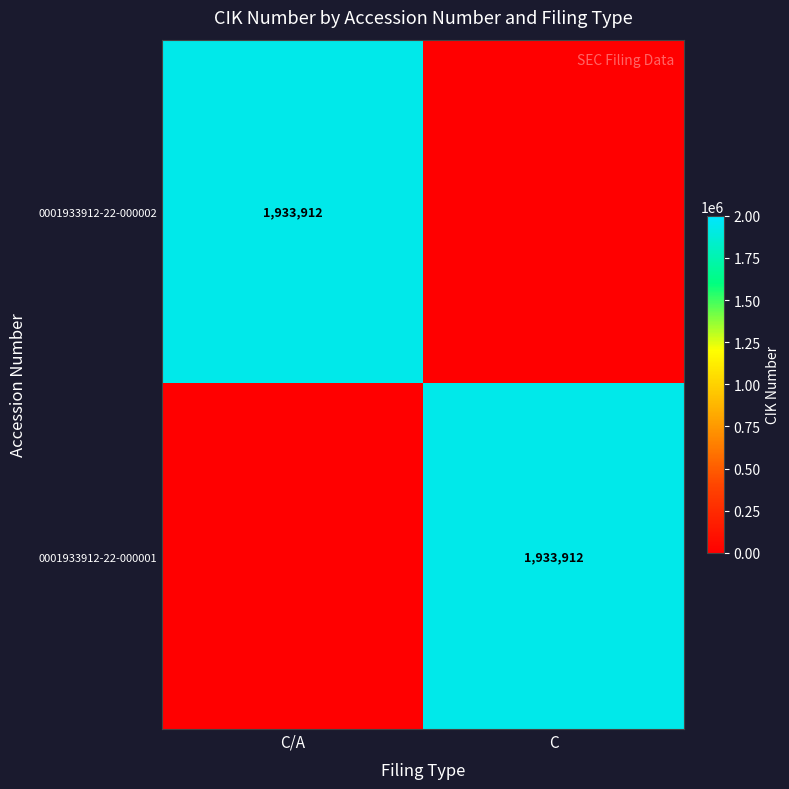

At how many categories does at least one series exceed 295469?

2